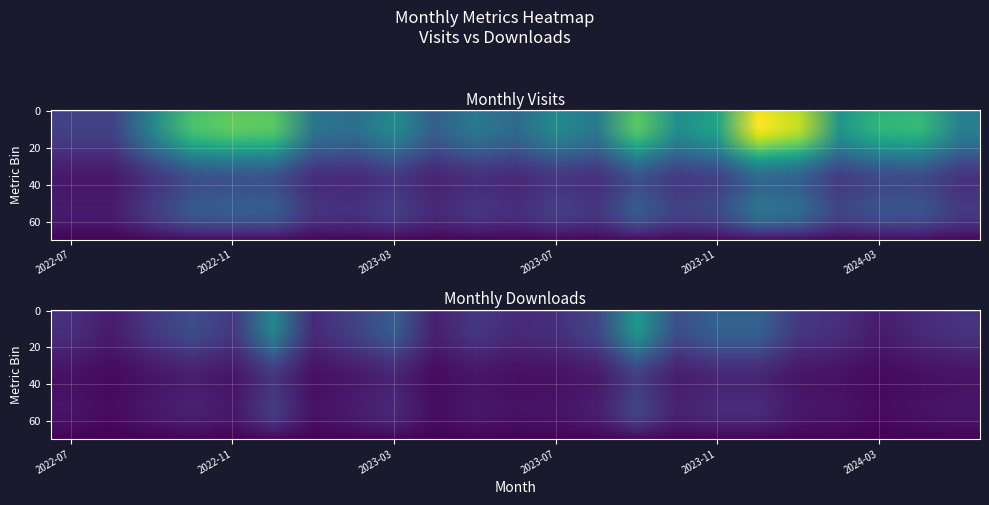

The monthly_visit series shows 50.1 at 2023-03. True or false?

False